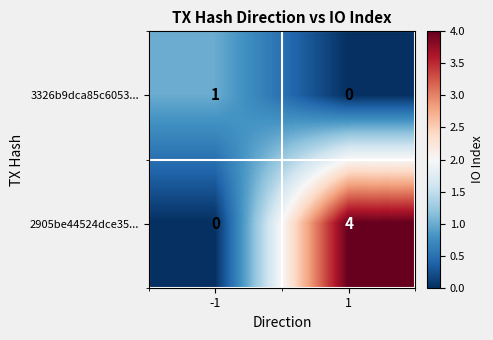

Is it true that 2905be44524dce35... equals 4 at 1?

True